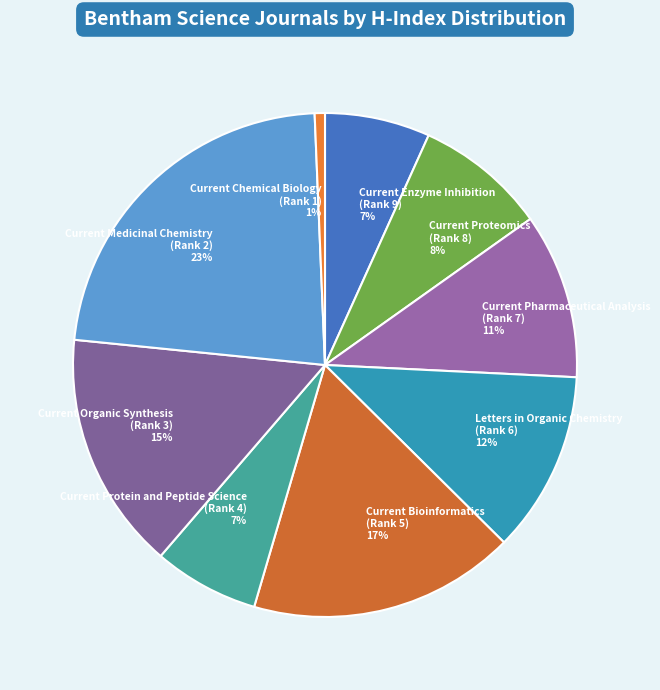

Count the number of slices in the pie.

9